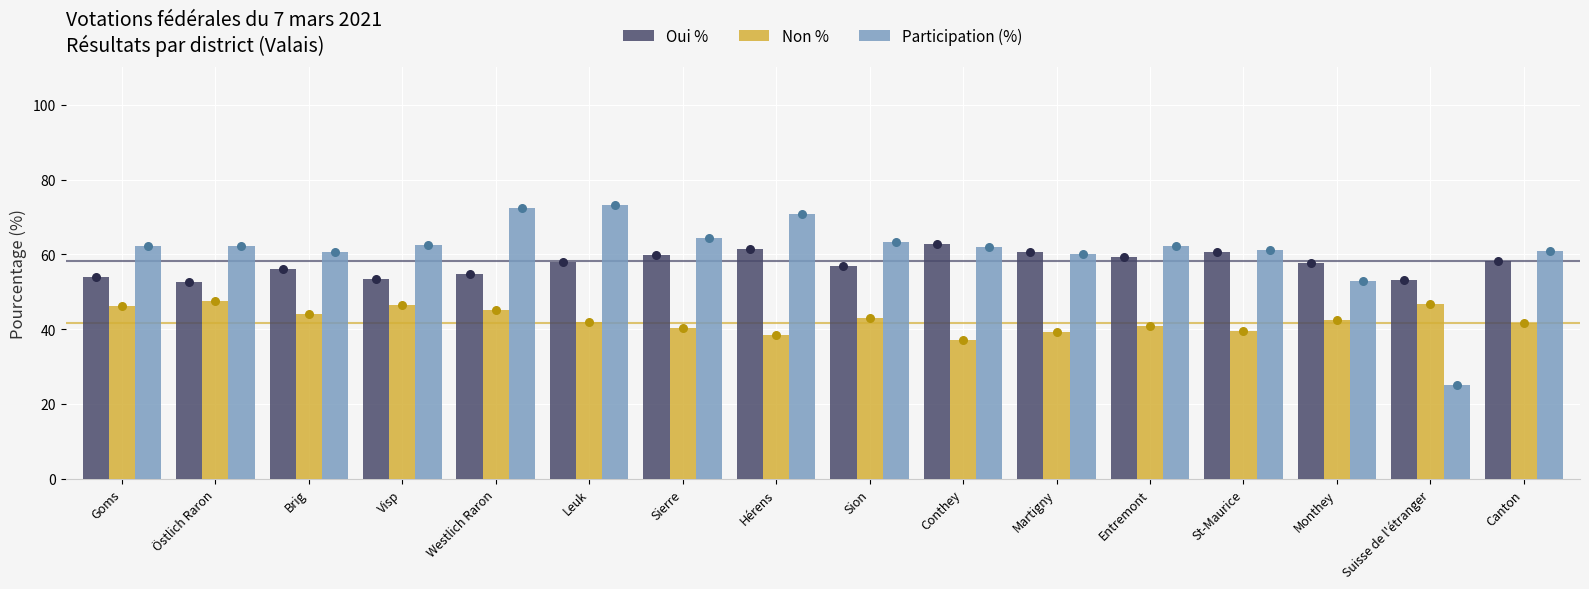

At how many categories does at least one series exceed 69?

3